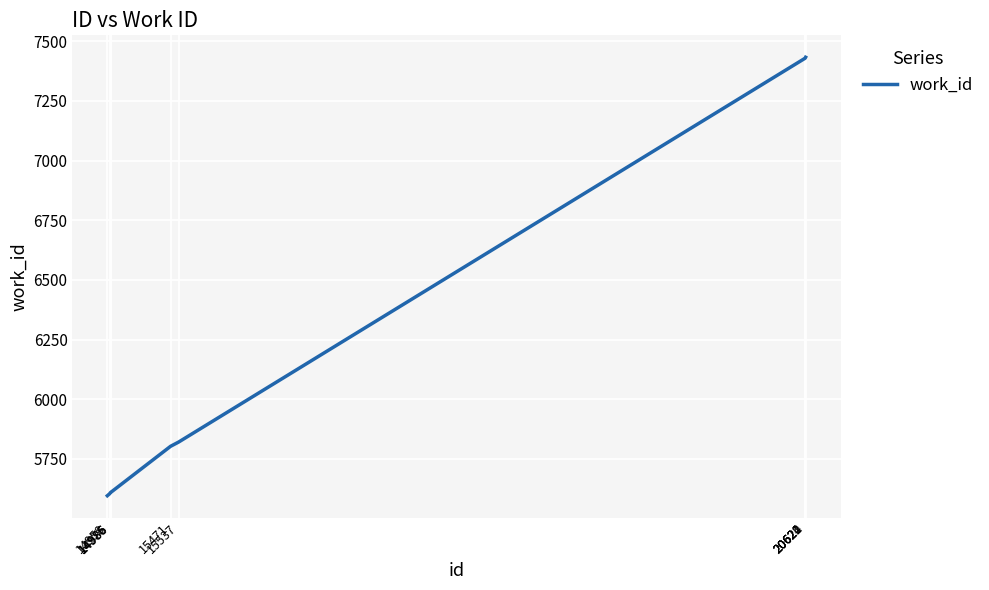

What is the minimum value shown in the chart?

5596